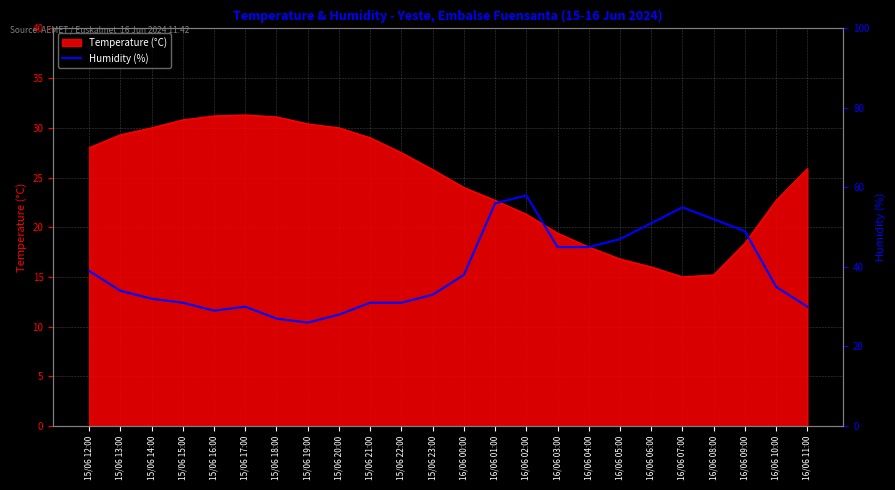

How many lines are shown in the chart?

1